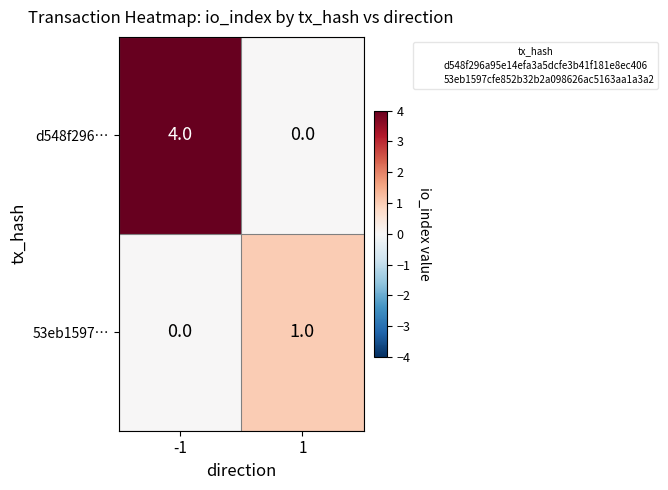

Count the number of categories in the chart.

2